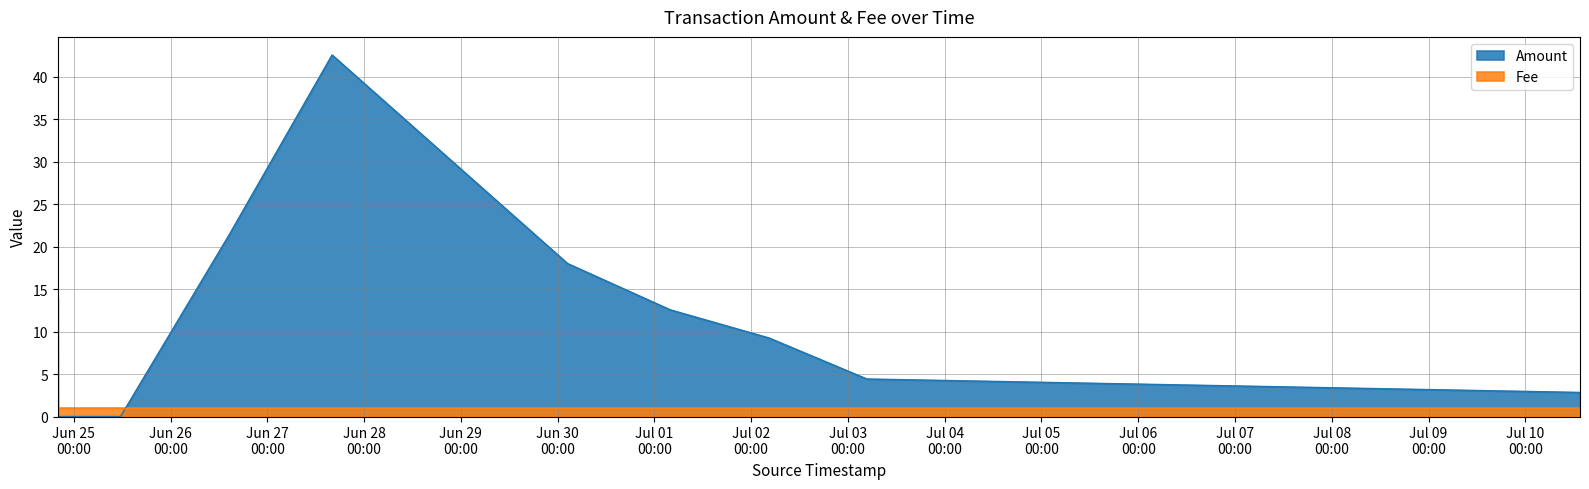

What is the label of the 5th point from the right?

2017-06-30 02:27:03